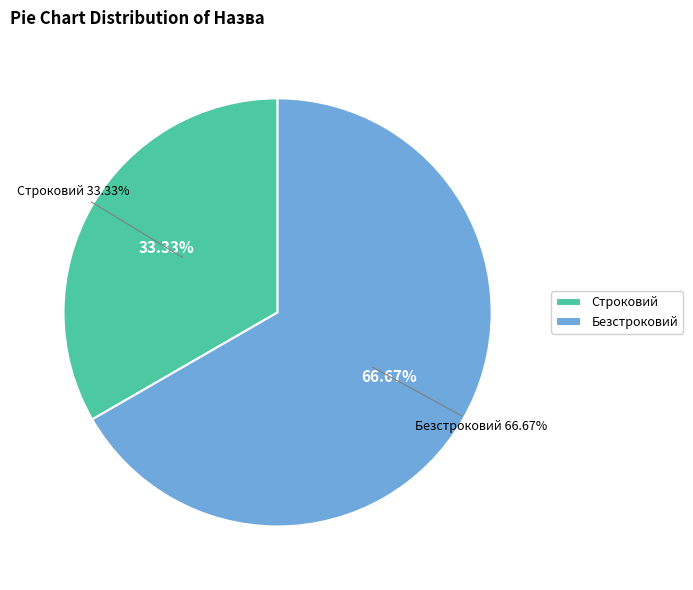

Rank the categories by value from lowest to highest.

Строковий, Безстроковий